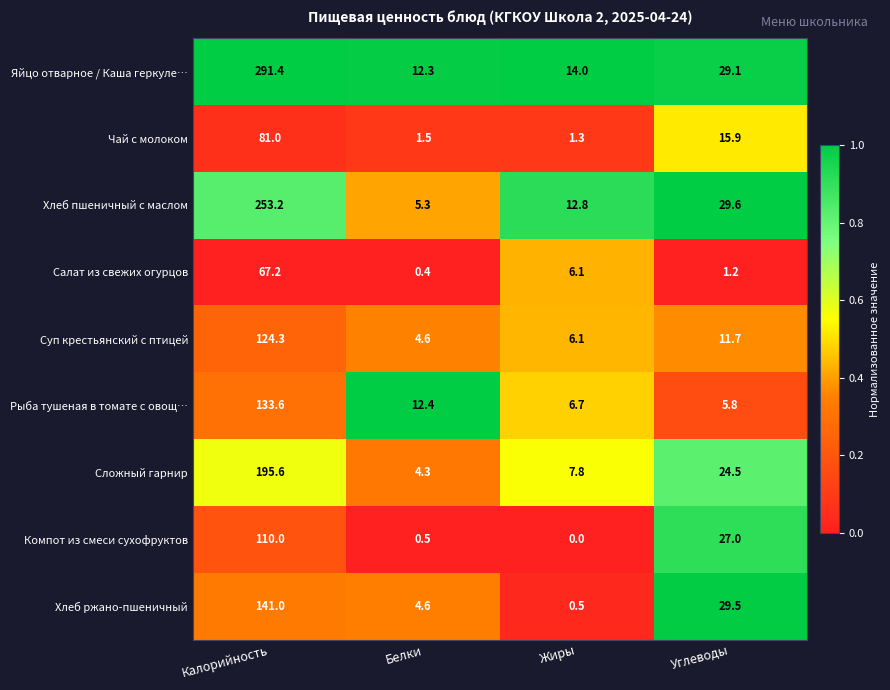

Where is Рыба тушеная в томате с овощ… nearest to the value 69?

Белки